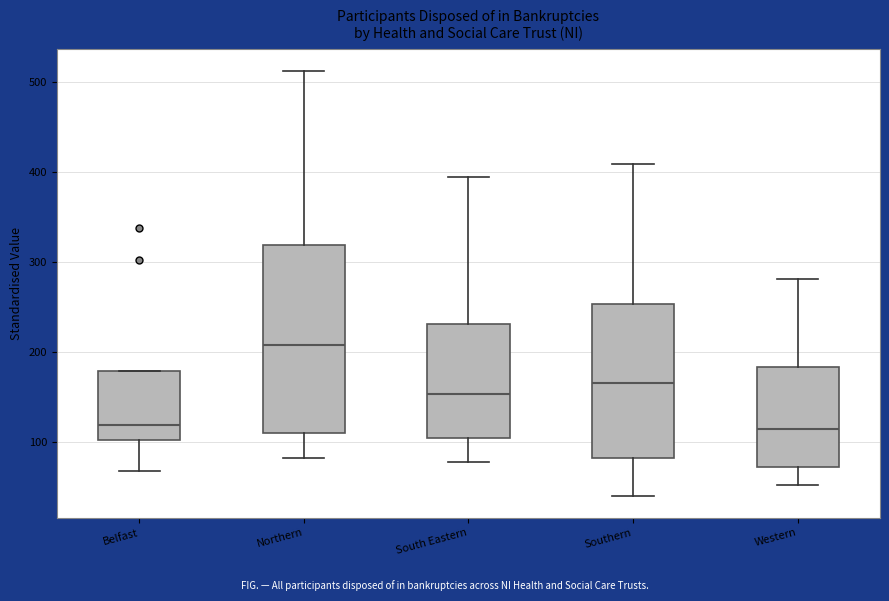

Where does the lower whisker of the box for Western end on the y-axis? The values are not printed on the chart, so give them approximately, as read against the axis.

50